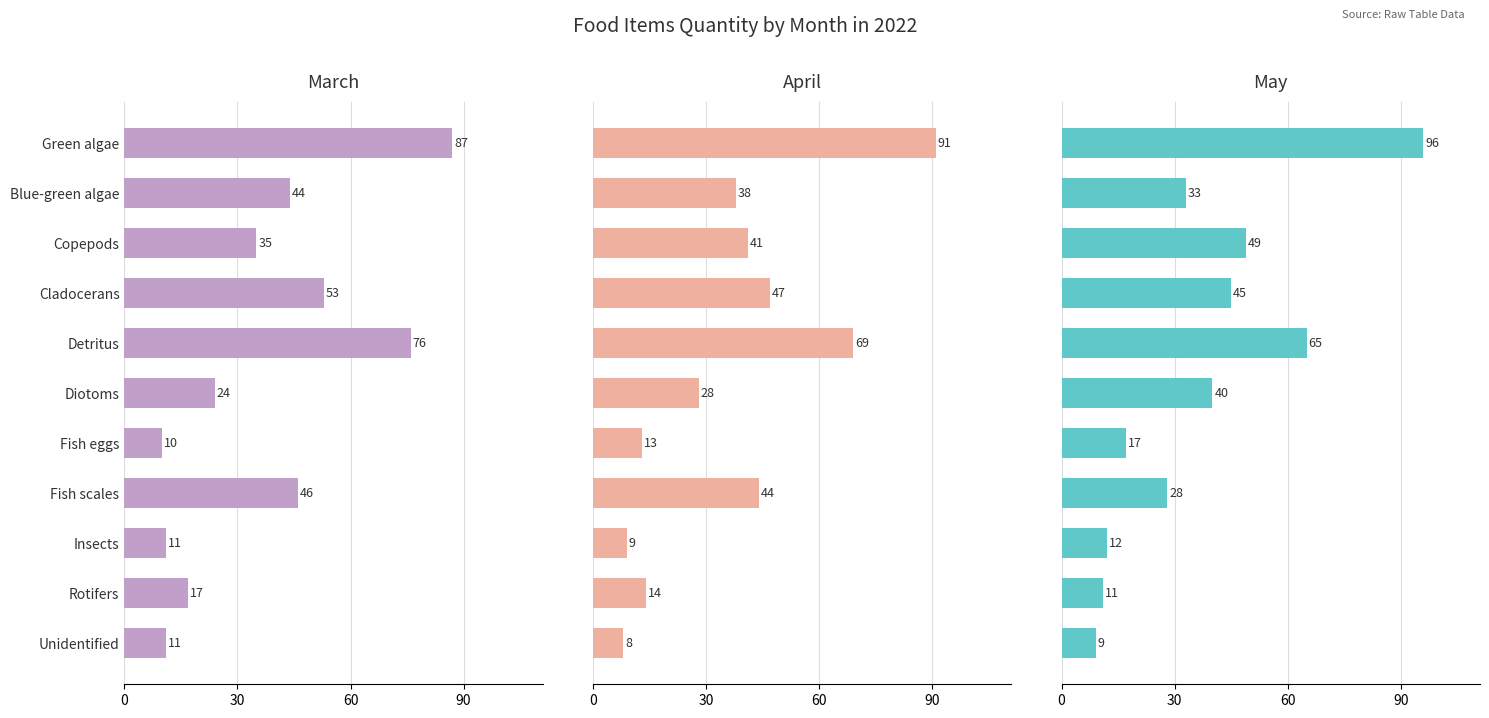

The April series shows 21 at Copepods. True or false?

False